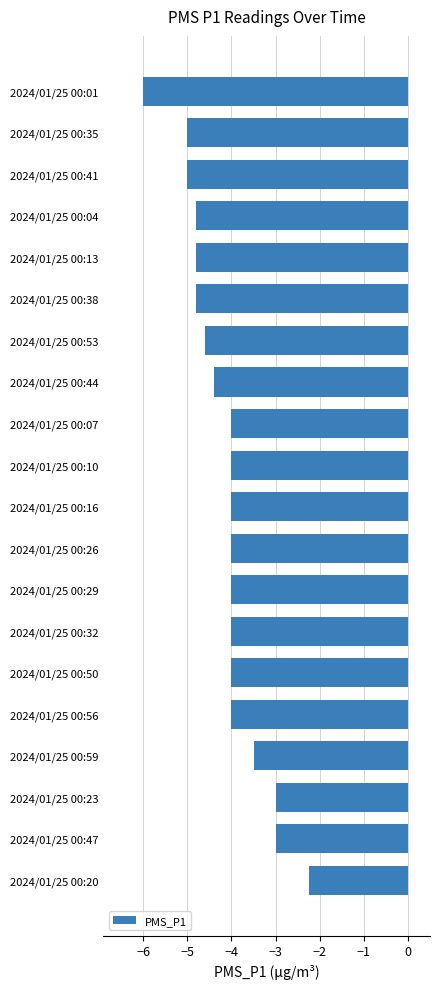

How many categories are shown in the chart?

20